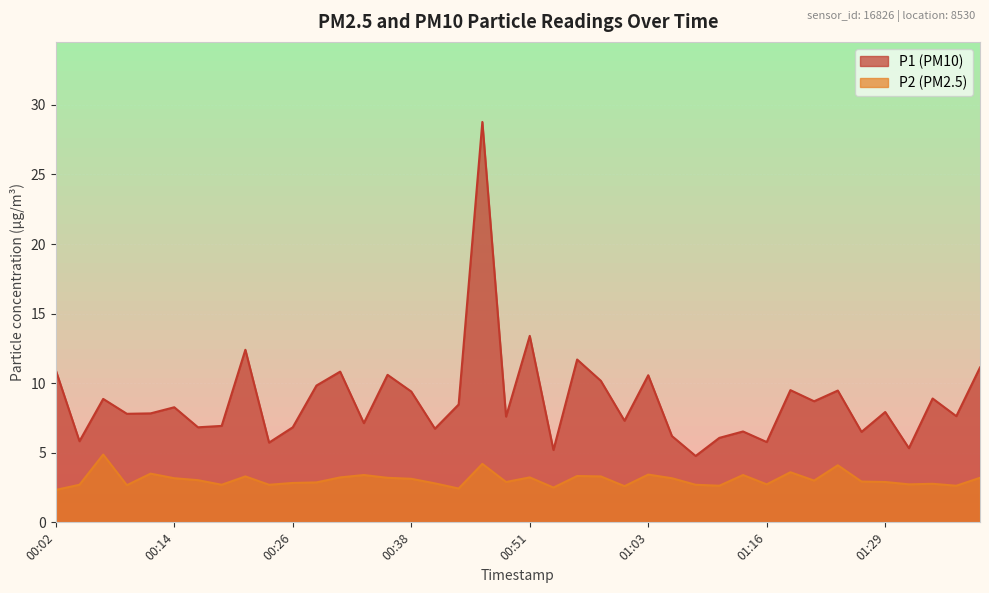

At which category is the sum across all series the highest?

00:46